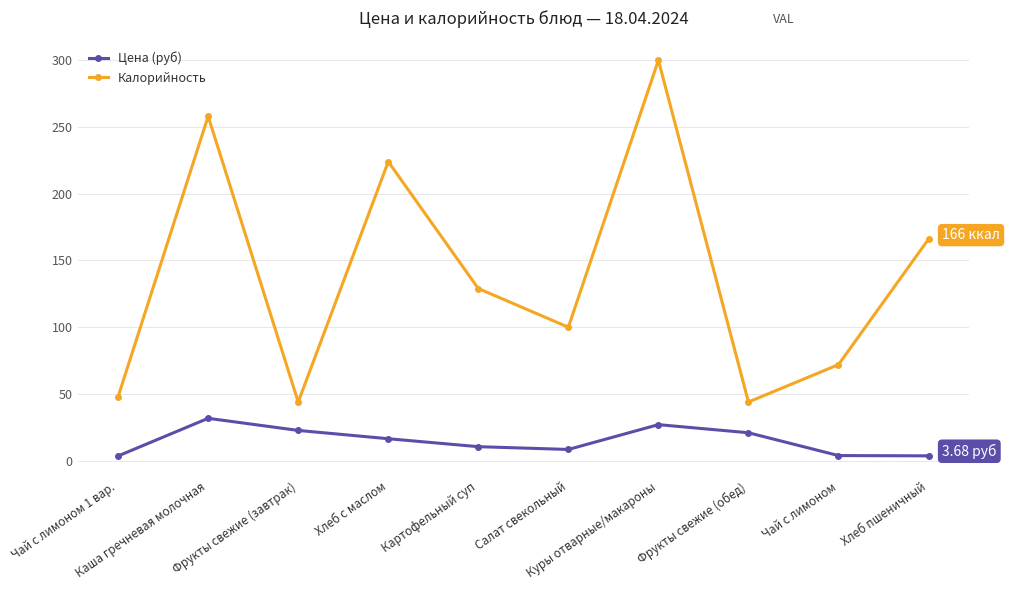

Which series has the widest spread of values?

Калорийность